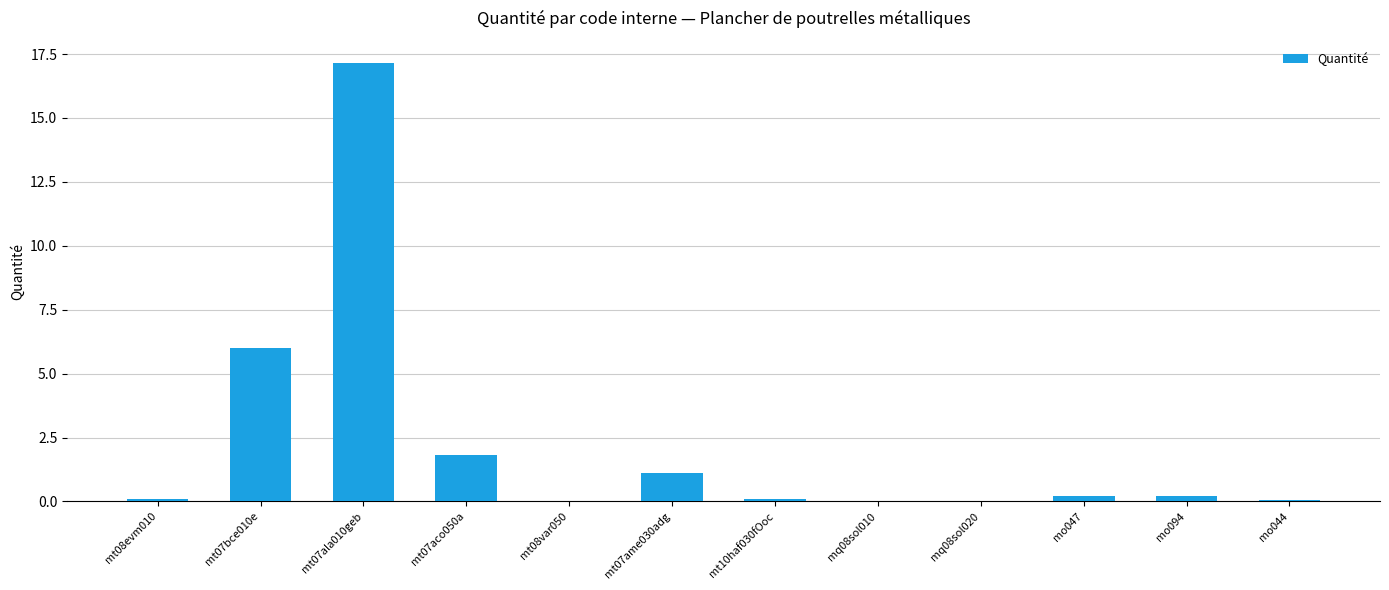

True or false: the data shows 0.1 at mo044.

True